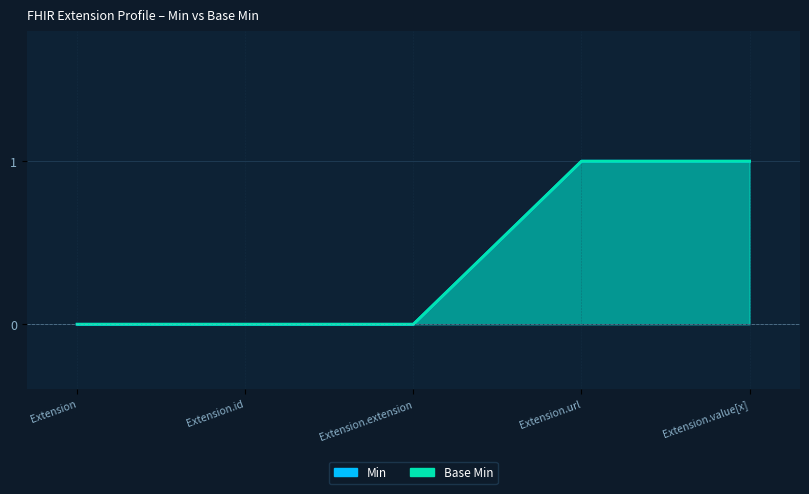

Rank the series by their maximum value, from highest to lowest.

Min, Base Min